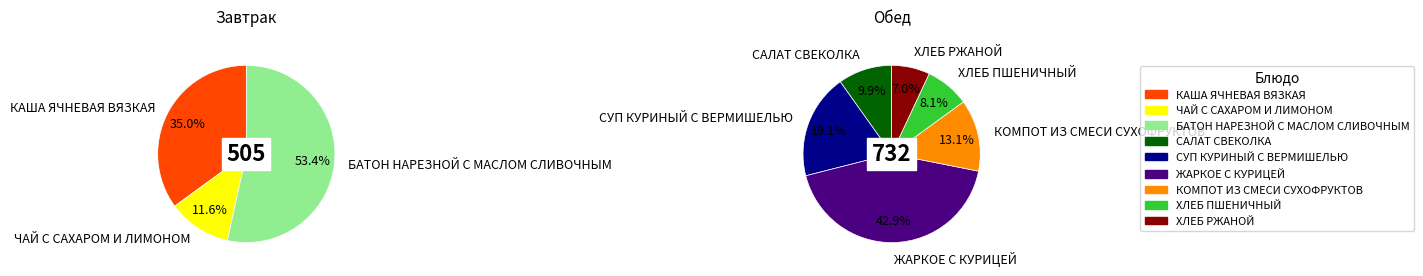

True or false: ХЛЕБ РЖАНОЙ accounts for 1% of the total.

False